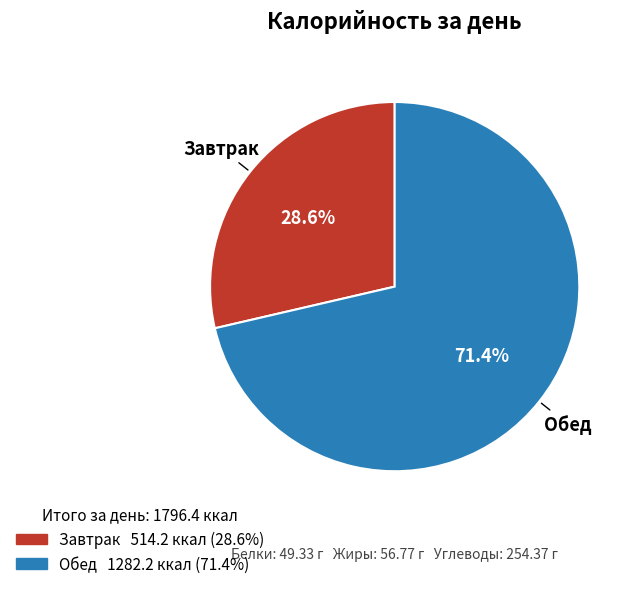

What percentage is the Завтрак slice, to the nearest percent?

29%